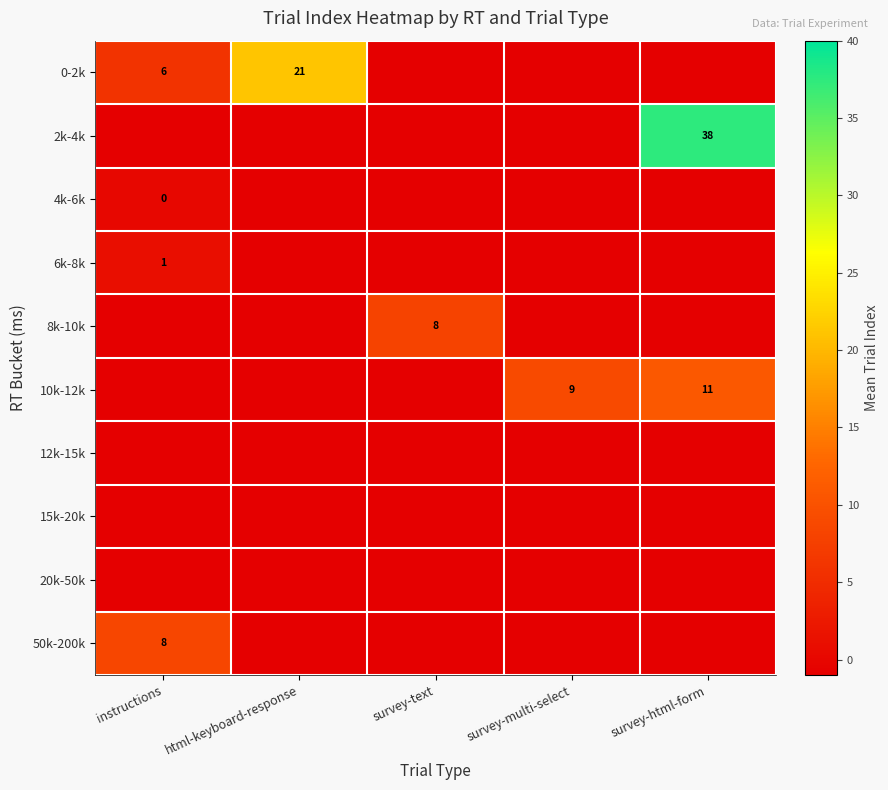

The value of 0-2k at html-keyboard-response is 10. True or false?

False